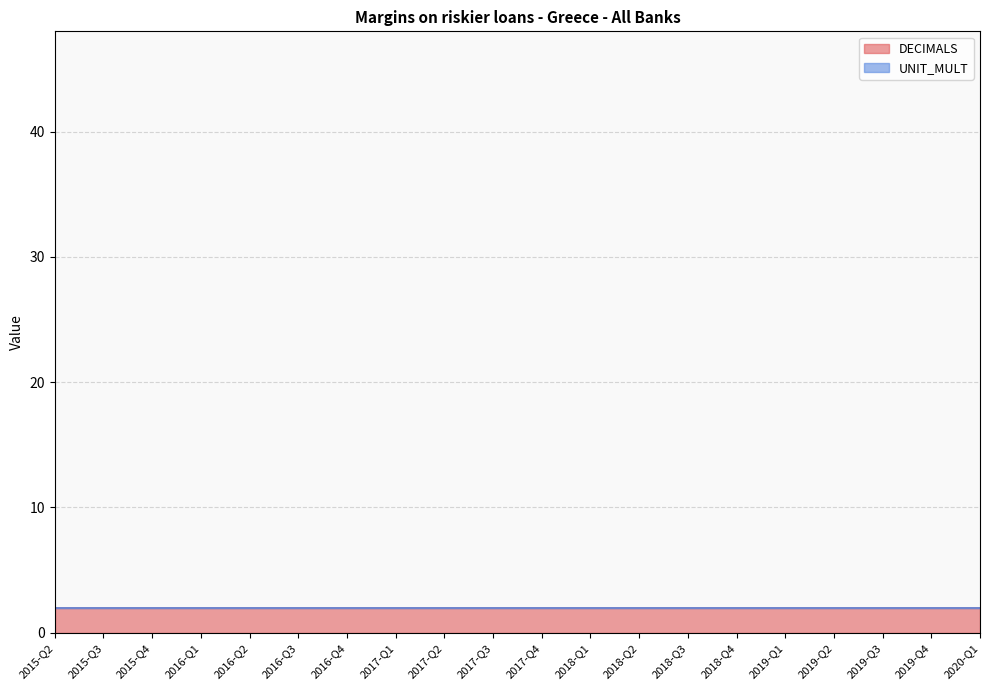

What position from the right is 2015-Q4?

18